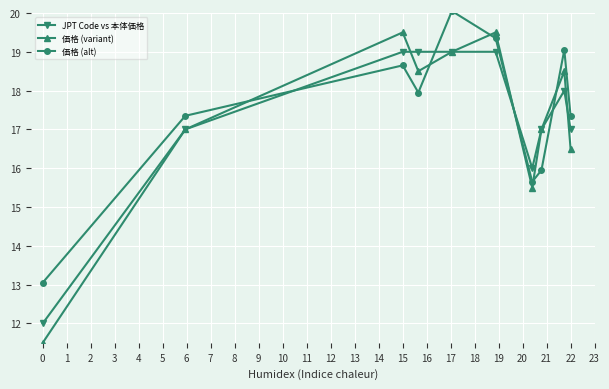

Which series ends up on top after the final intersection of 価格 (alt) and 価格 (variant)?

価格 (alt)